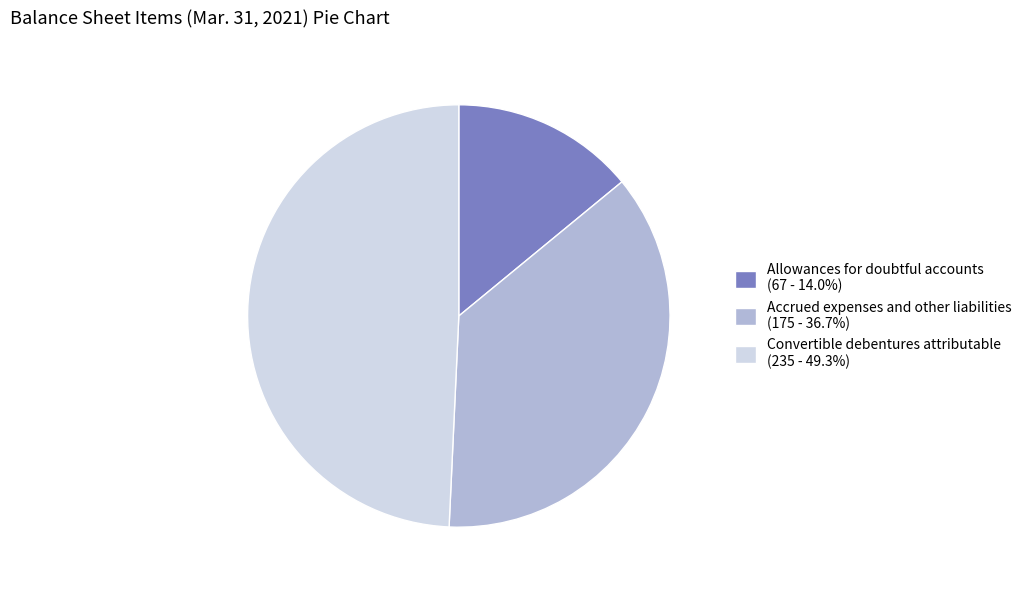

Does Allowances for doubtful accounts represent more than half of the total?

No